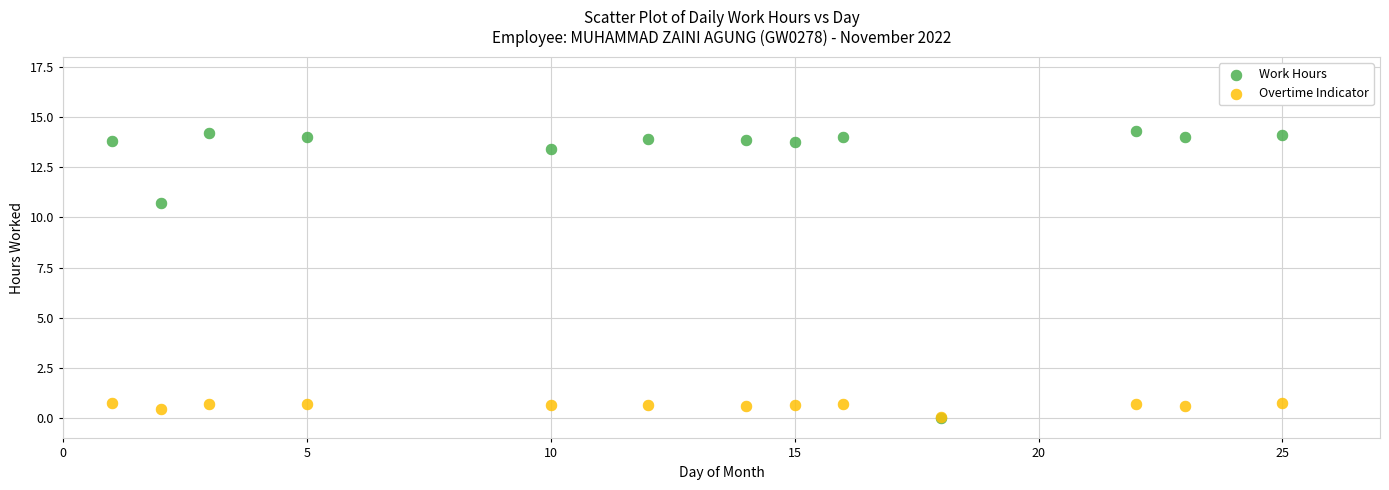

What are all the series names shown in the legend?

Work Hours, Overtime Indicator